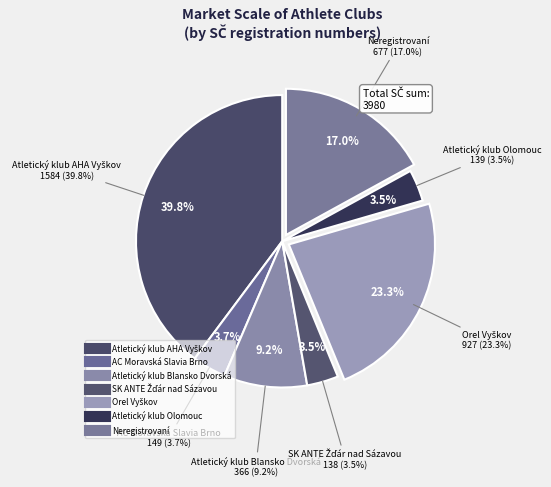

The 37 slice represents 1% of the pie. True or false?

False